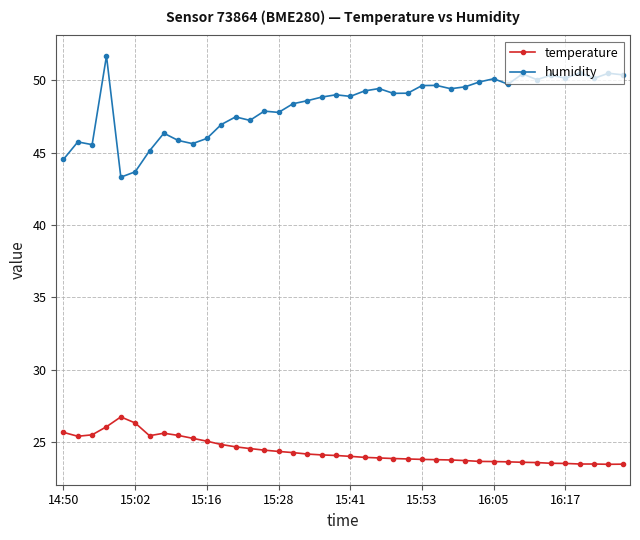

List the series in order of their peak value, highest first.

humidity, temperature